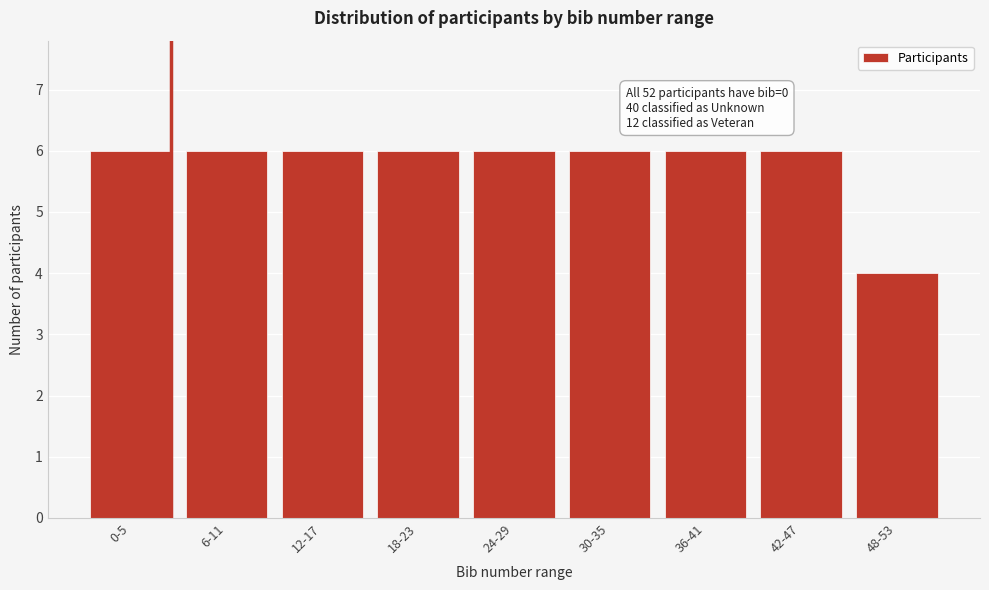

Reading left to right, extract all data points from this chart.

0-5=6	6-11=6	12-17=6	18-23=6	24-29=6	30-35=6	36-41=6	42-47=6	48-53=4